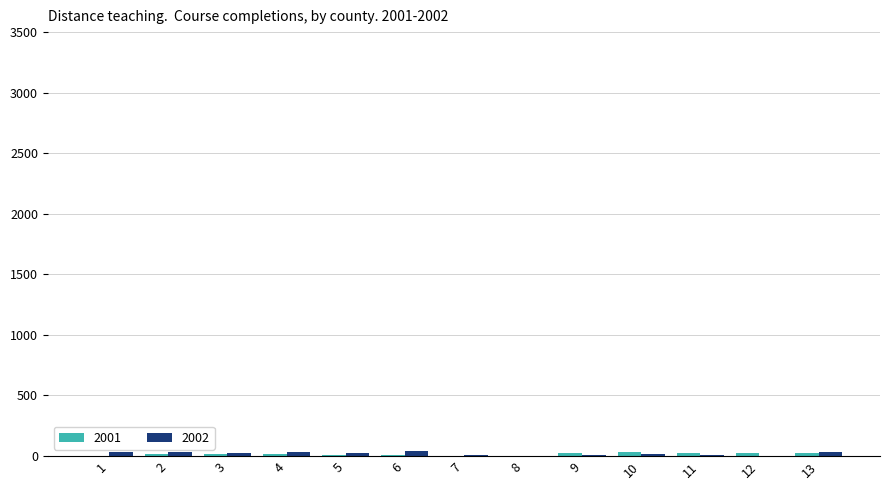

How many groups of bars are there?

13